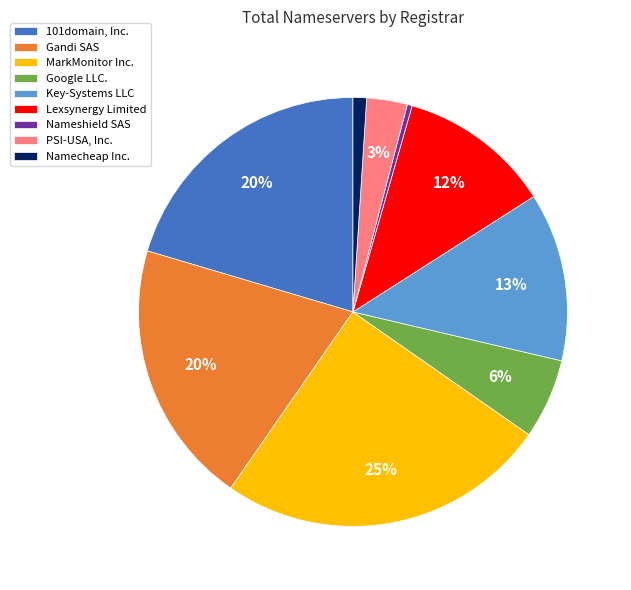

Is Nameshield SAS the majority of the pie?

No